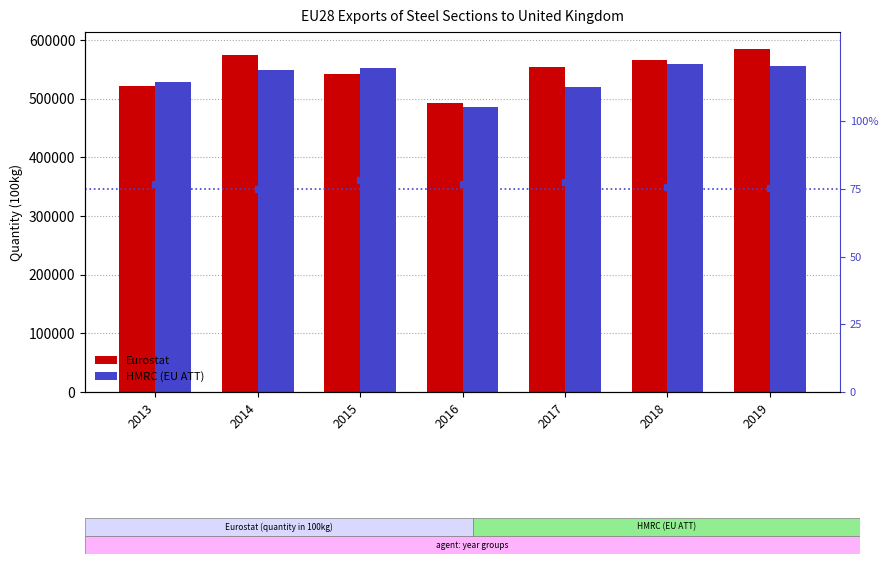

What is the difference between the maximum and minimum values in the HMRC (EU ATT) series?

73755.5